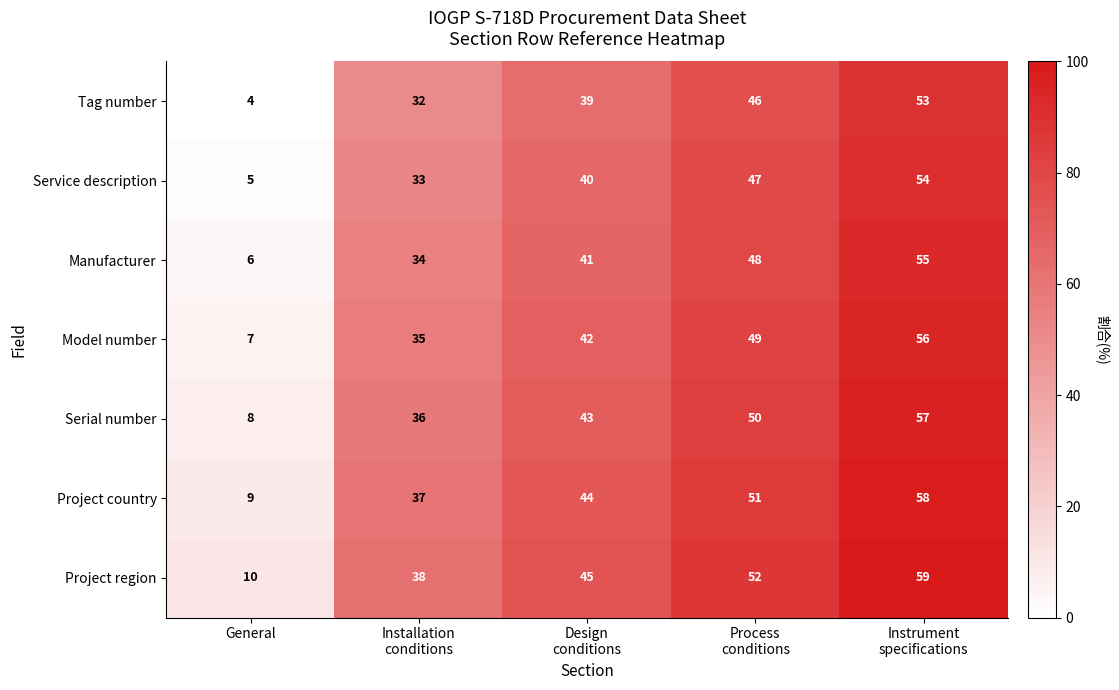

List the series in order of their peak value, lowest first.

Tag number, Service description, Manufacturer, Model number, Serial number, Project country, Project region